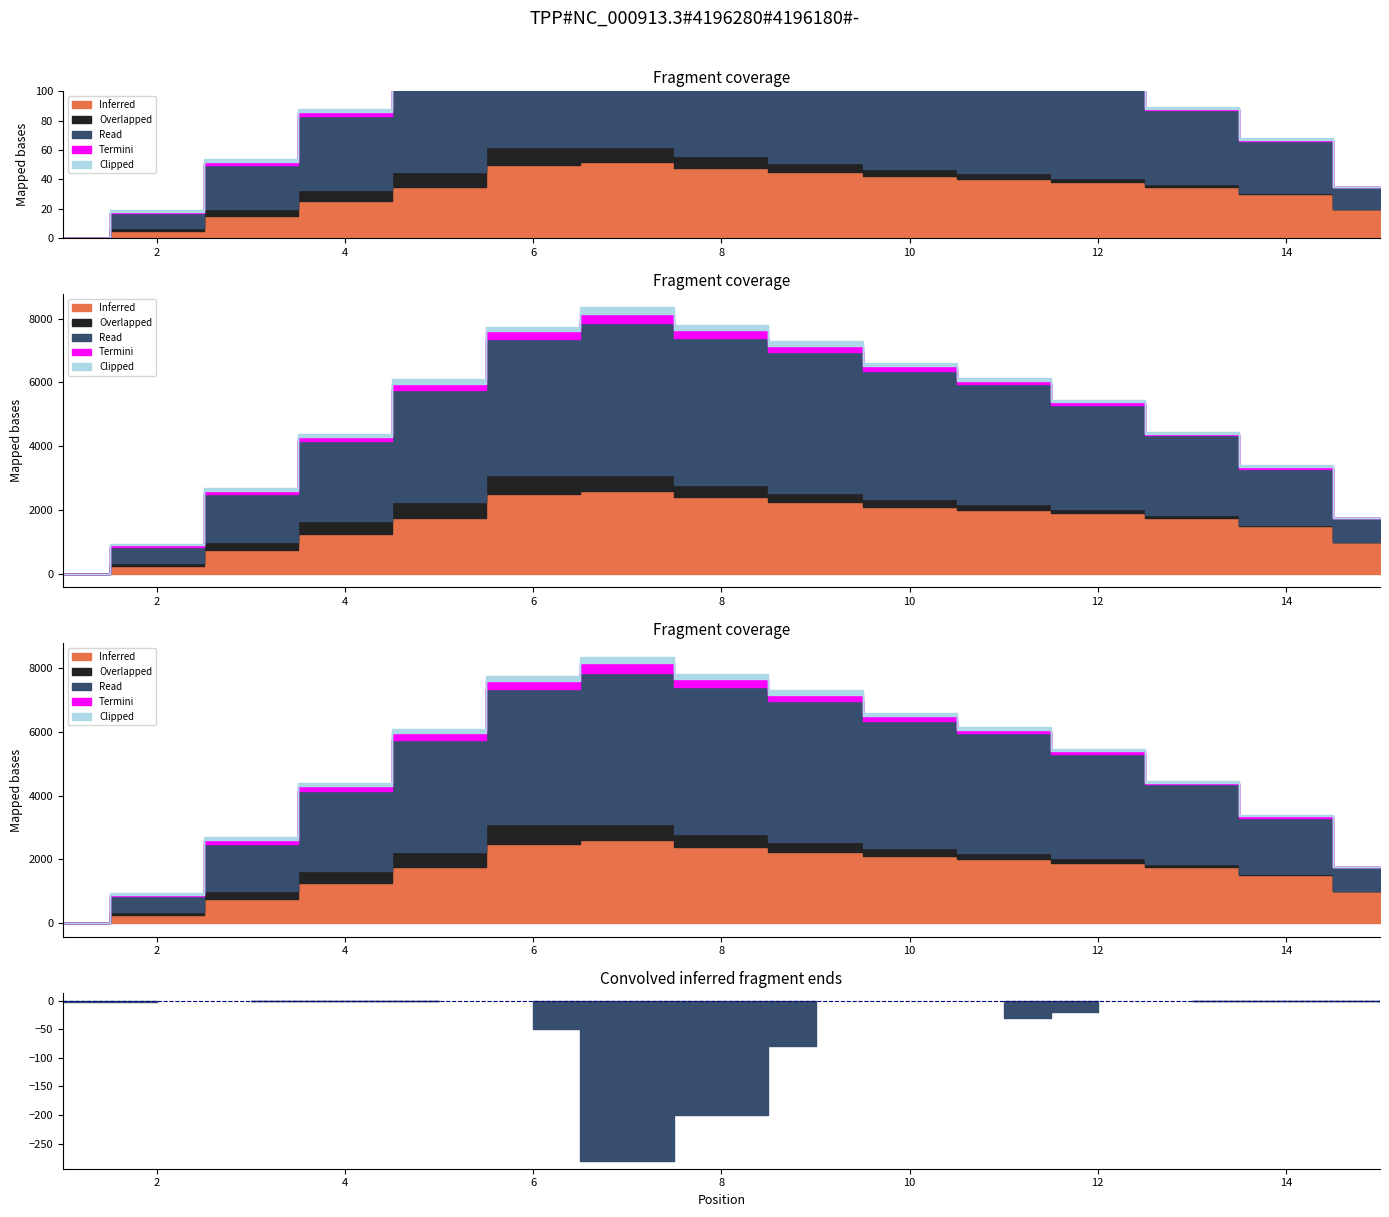

What is the value of the Inferred point at the 9th from the left?

45